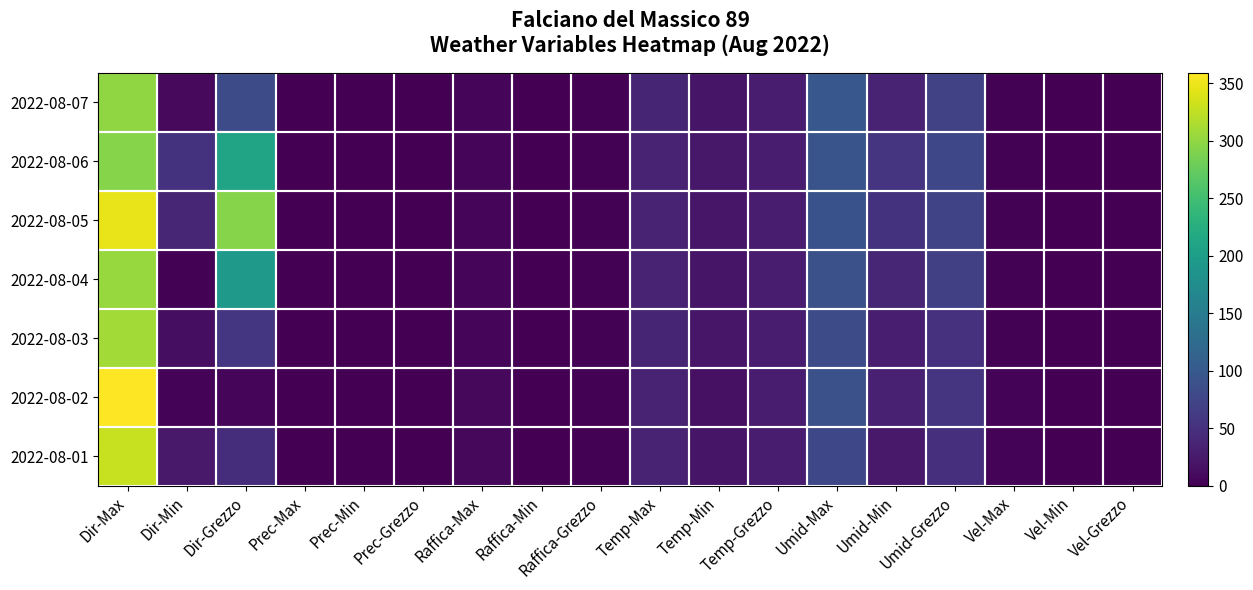

Reading right to left, what are all the values shown in this chart?

2022-08-01: Vel-Grezzo=1.1	Vel-Min=0.0	Vel-Max=2.9	Umid-Grezzo=48.7	Umid-Min=25.0	Umid-Max=78.0	Temp-Grezzo=27.7	Temp-Min=19.8	Temp-Max=35.5	Raffica-Grezzo=2.5	Raffica-Min=0.0	Raffica-Max=7.5	Prec-Grezzo=0.0	Prec-Min=0.0	Prec-Max=0.0	Dir-Grezzo=47.0	Dir-Min=25.0	Dir-Max=329.0
2022-08-02: Vel-Grezzo=0.8	Vel-Min=0.0	Vel-Max=3.0	Umid-Grezzo=53.6	Umid-Min=33.0	Umid-Max=89.0	Temp-Grezzo=27.4	Temp-Min=15.8	Temp-Max=35.8	Raffica-Grezzo=2.0	Raffica-Min=0.0	Raffica-Max=8.2	Prec-Grezzo=0.0	Prec-Min=0.0	Prec-Max=0.0	Dir-Grezzo=7.0	Dir-Min=3.0	Dir-Max=359.0
2022-08-03: Vel-Grezzo=1.0	Vel-Min=0.0	Vel-Max=2.1	Umid-Grezzo=51.4	Umid-Min=30.0	Umid-Max=84.0	Temp-Grezzo=28.9	Temp-Min=21.2	Temp-Max=36.6	Raffica-Grezzo=2.2	Raffica-Min=0.0	Raffica-Max=5.3	Prec-Grezzo=0.0	Prec-Min=0.0	Prec-Max=0.0	Dir-Grezzo=57.0	Dir-Min=14.0	Dir-Max=309.0
2022-08-04: Vel-Grezzo=0.8	Vel-Min=0.0	Vel-Max=1.9	Umid-Grezzo=67.4	Umid-Min=38.0	Umid-Max=89.0	Temp-Grezzo=28.0	Temp-Min=20.0	Temp-Max=35.2	Raffica-Grezzo=1.9	Raffica-Min=0.0	Raffica-Max=5.4	Prec-Grezzo=0.0	Prec-Min=0.0	Prec-Max=0.0	Dir-Grezzo=193.0	Dir-Min=2.0	Dir-Max=303.0
2022-08-05: Vel-Grezzo=0.9	Vel-Min=0.0	Vel-Max=2.3	Umid-Grezzo=73.3	Umid-Min=53.0	Umid-Max=91.0	Temp-Grezzo=27.9	Temp-Min=21.3	Temp-Max=33.8	Raffica-Grezzo=2.1	Raffica-Min=0.0	Raffica-Max=6.5	Prec-Grezzo=0.0	Prec-Min=0.0	Prec-Max=0.0	Dir-Grezzo=294.0	Dir-Min=39.0	Dir-Max=347.0
2022-08-06: Vel-Grezzo=0.7	Vel-Min=0.0	Vel-Max=2.1	Umid-Grezzo=78.1	Umid-Min=56.0	Umid-Max=93.0	Temp-Grezzo=28.0	Temp-Min=23.4	Temp-Max=34.3	Raffica-Grezzo=1.8	Raffica-Min=0.0	Raffica-Max=6.7	Prec-Grezzo=0.0	Prec-Min=0.0	Prec-Max=0.0	Dir-Grezzo=210.0	Dir-Min=52.0	Dir-Max=294.0
2022-08-07: Vel-Grezzo=0.7	Vel-Min=0.0	Vel-Max=2.0	Umid-Grezzo=69.2	Umid-Min=36.0	Umid-Max=97.0	Temp-Grezzo=28.3	Temp-Min=20.6	Temp-Max=36.9	Raffica-Grezzo=1.8	Raffica-Min=0.0	Raffica-Max=5.5	Prec-Grezzo=0.0	Prec-Min=0.0	Prec-Max=0.0	Dir-Grezzo=84.0	Dir-Min=9.0	Dir-Max=299.0